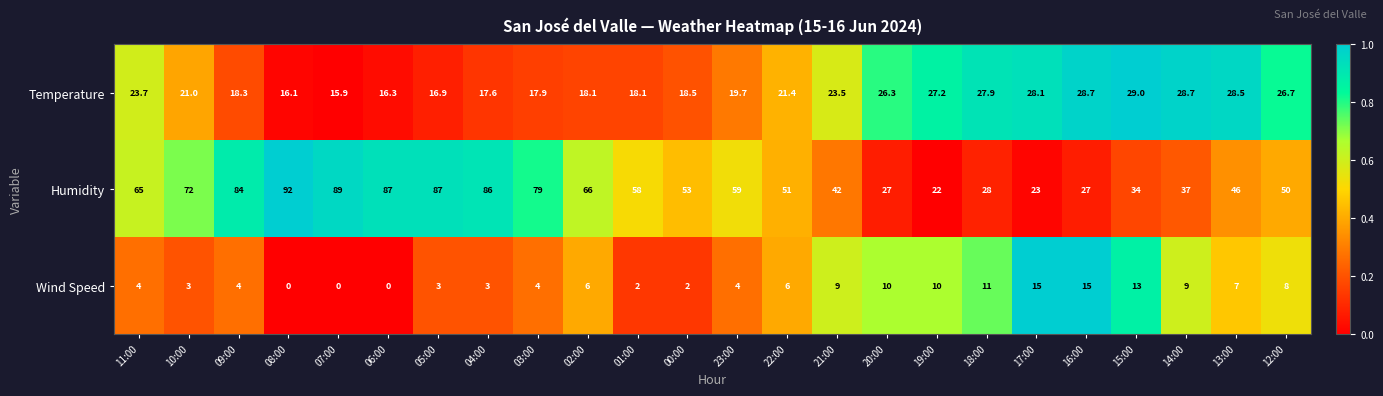

The Humidity series shows 86.0 at 04:00. True or false?

True